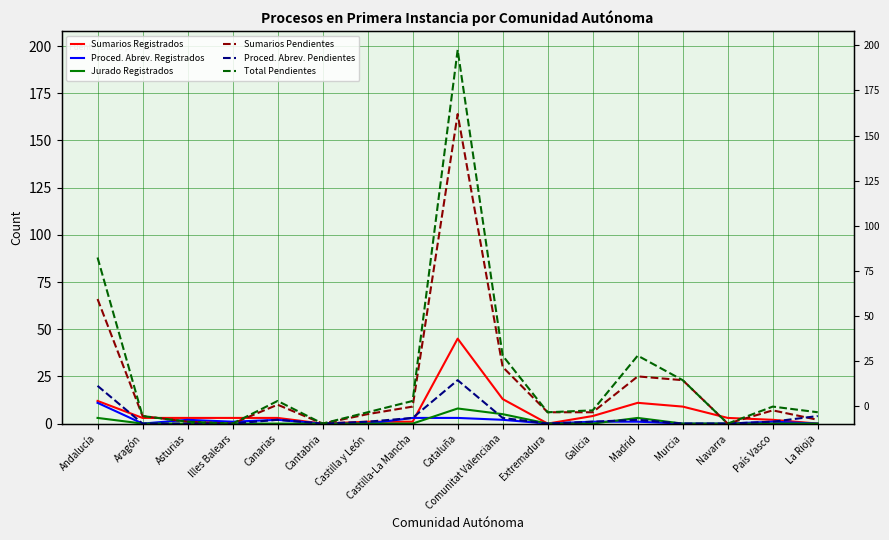

Reading left to right, what are all the values shown in this chart?

Sumarios Registrados: 12	3	3	3	3	0	1	1	45	13	0	4	11	9	3	2	0
Proced. Abrev. Registrados: 11	0	2	1	2	0	0	3	3	2	0	1	1	0	0	1	0
Jurado Registrados: 3	0	0	0	0	0	0	0	8	5	0	0	3	0	0	0	0
Sumarios Pendientes: 66	4	1	0	10	0	5	9	164	30	6	6	25	23	0	7	2
Proced. Abrev. Pendientes: 20	0	0	0	2	0	1	3	23	3	0	1	2	0	0	1	4
Total Pendientes: 88	4	1	0	12	0	6	12	198	36	6	7	36	23	0	9	6